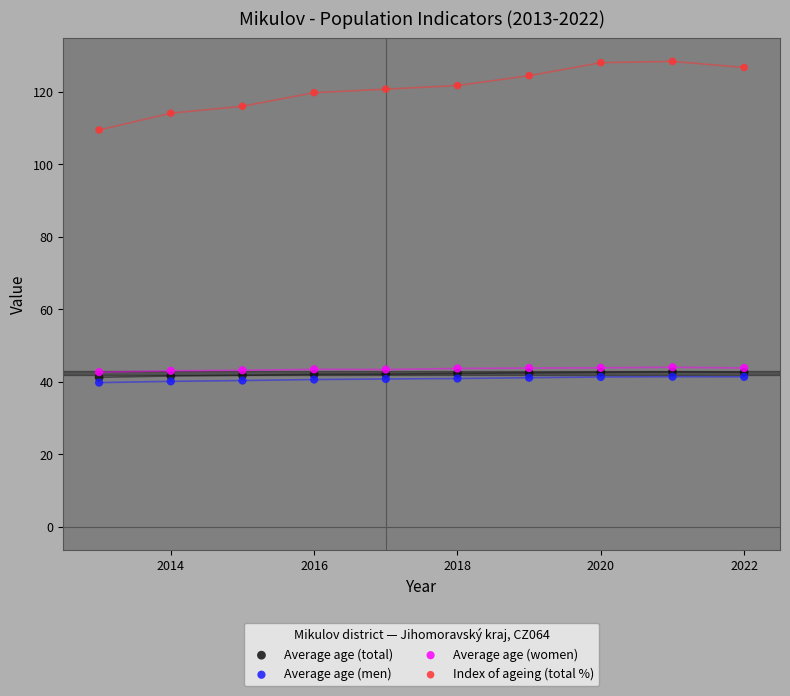

Which series contains the lowest Y value?

Average age (men)